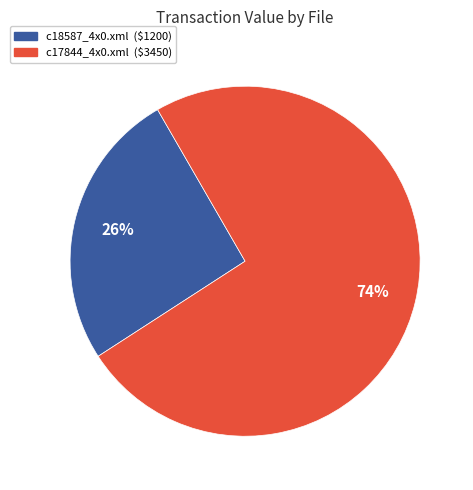

How many segments does this pie chart have?

2